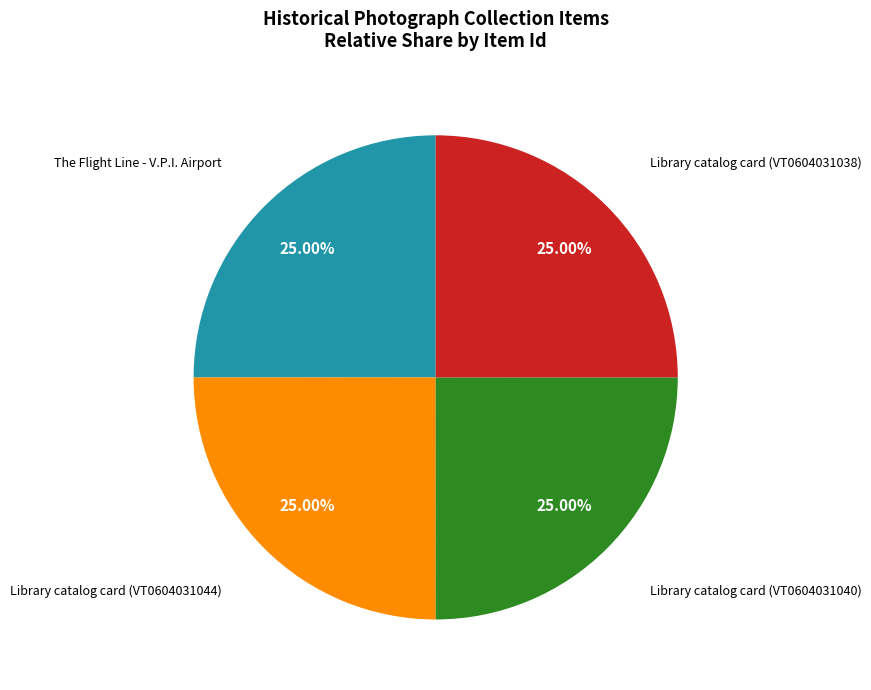

Is there a majority slice in this chart?

No